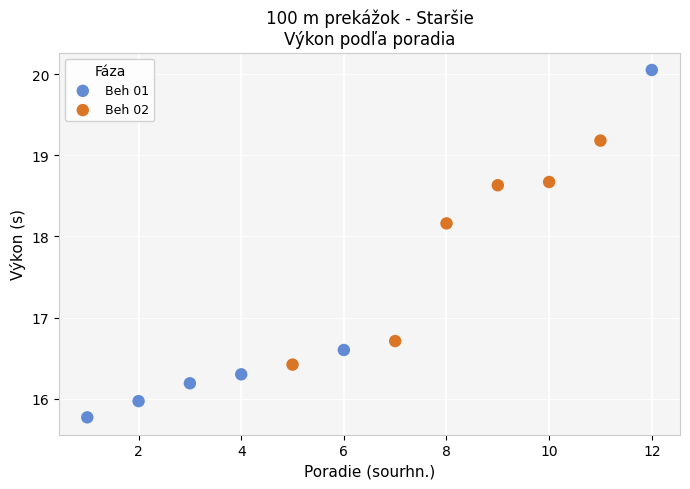

Which series has the widest spread of Y values?

Beh 01